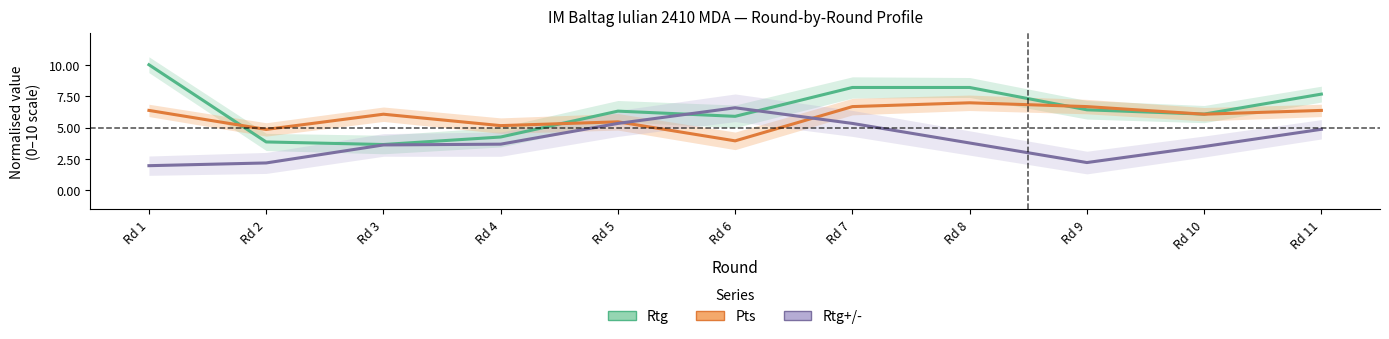

Between which two adjacent categories do Pts (normalised) and Rtg+/- (normalised) first intersect?

Rd 5 and Rd 6